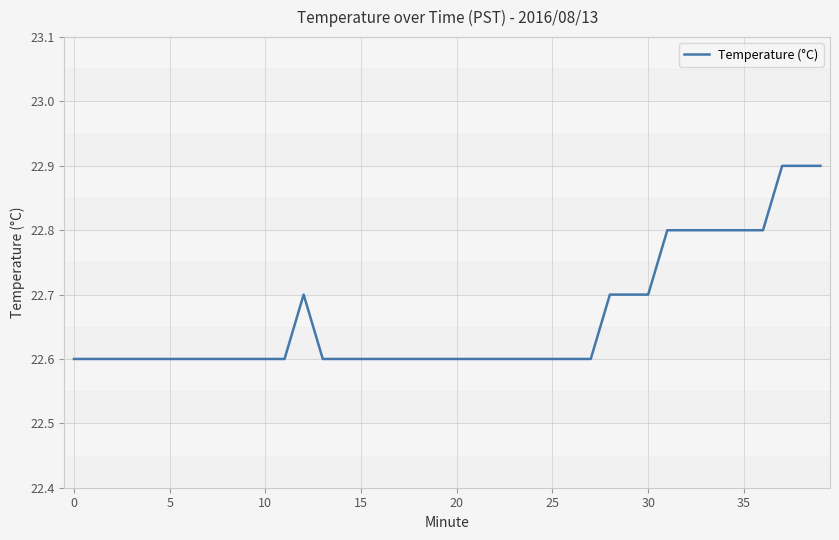

What is the greatest value displayed?

22.9